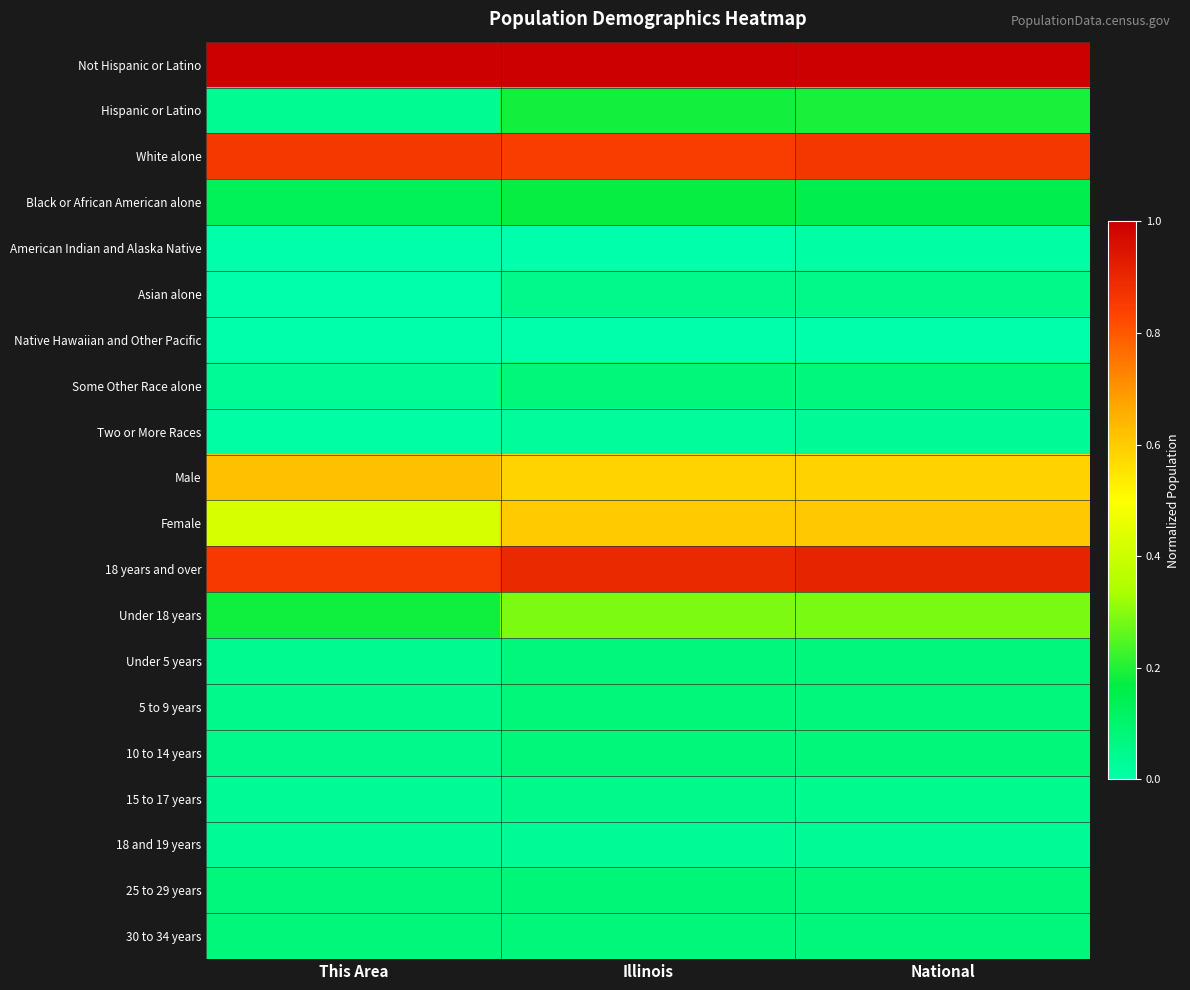

List the series in order of their peak value, lowest first.

Native Hawaiian and Other Pacific, American Indian and Alaska Native, Two or More Races, 18 and 19 years, 15 to 17 years, Asian alone, Under 5 years, 5 to 9 years, Some Other Race alone, 30 to 34 years, 10 to 14 years, 25 to 29 years, Black or African American alone, Hispanic or Latino, Under 18 years, Female, Male, White alone, 18 years and over, Not Hispanic or Latino